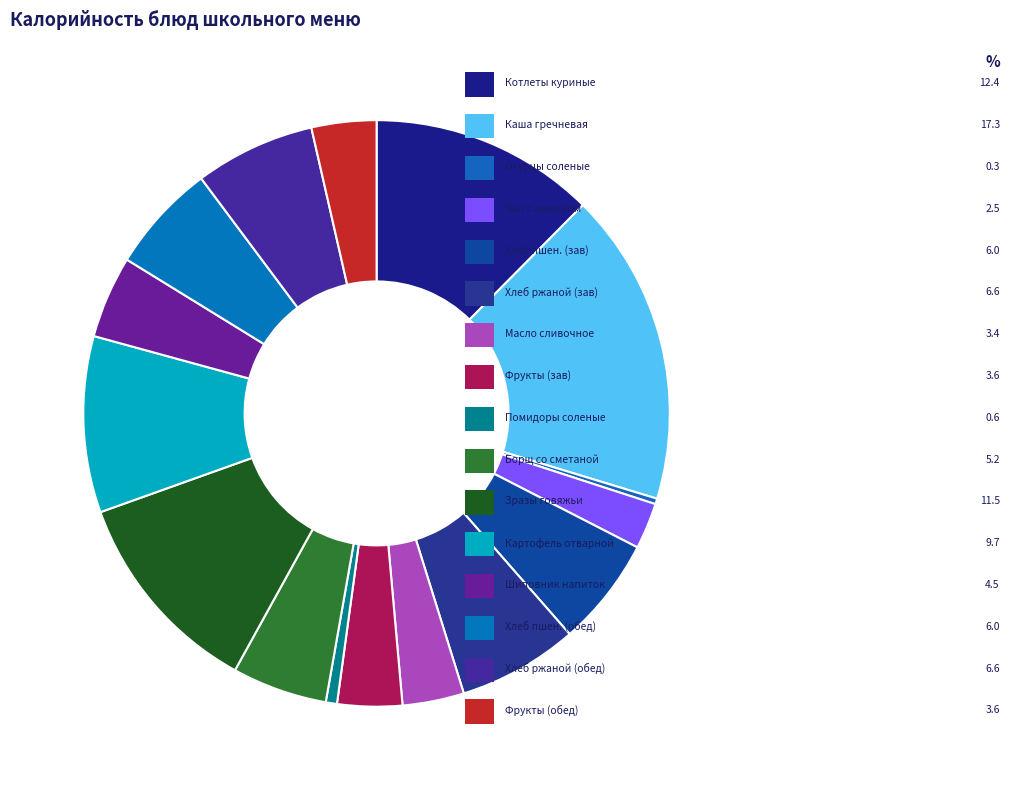

To the nearest percent, what is the average slice percentage?

6%